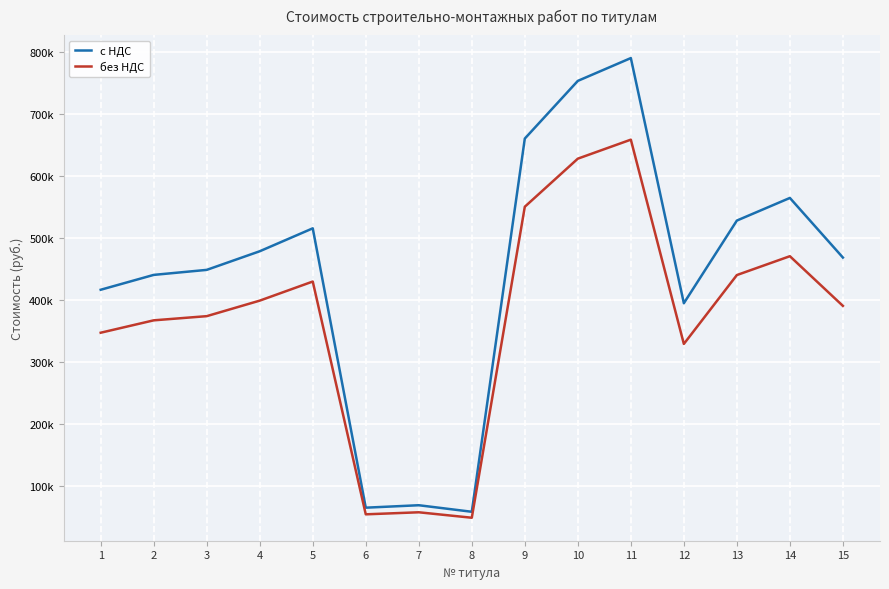

In с НДС, how many points are higher than both neighbors (excluding endpoints)?

4